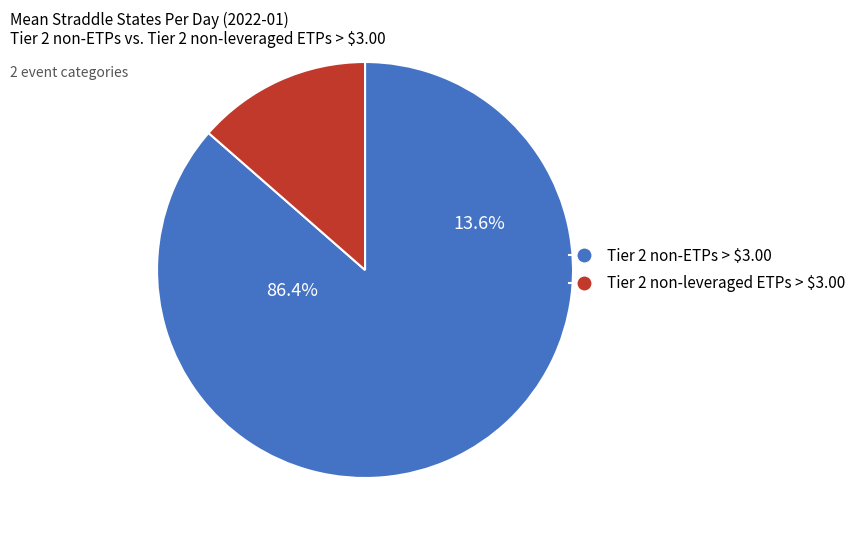

What is the ratio of the value at Tier 2 non-ETPs > $3.00 to the value at Tier 2 non-leveraged ETPs > $3.00?

6.4